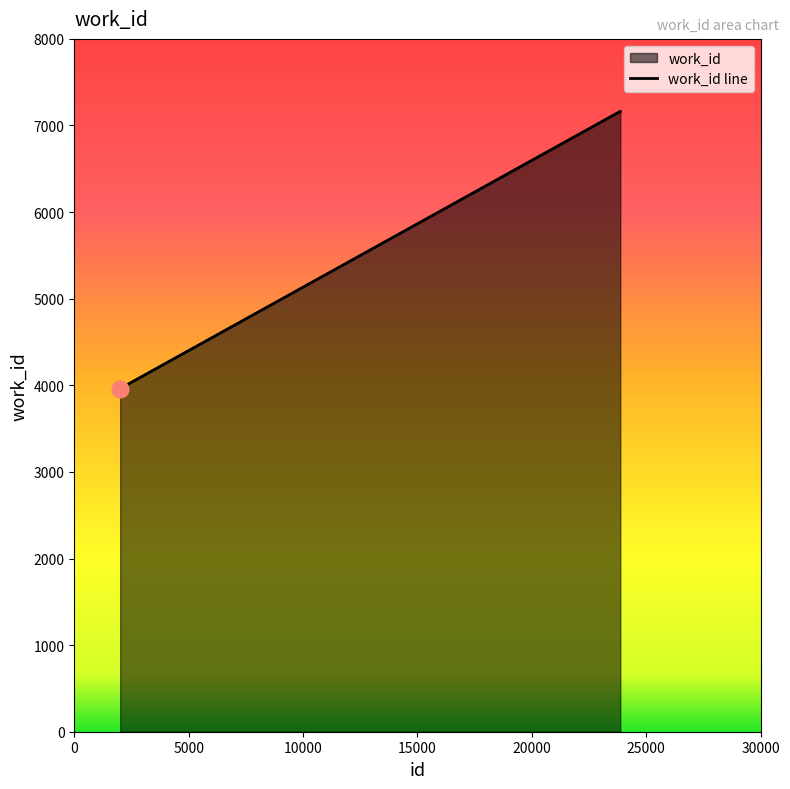

The chart shows a value of 1715 at 2006. True or false?

False